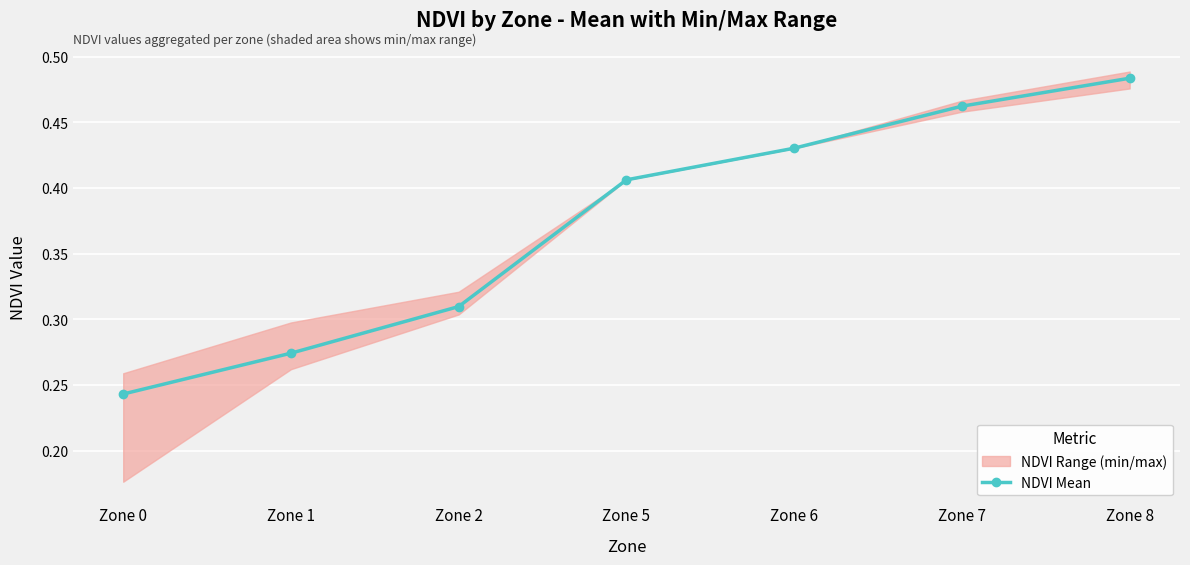

Reading left to right, list all the values displayed in this chart.

Zone 0=0.2	Zone 1=0.3	Zone 2=0.3	Zone 5=0.4	Zone 6=0.4	Zone 7=0.5	Zone 8=0.5